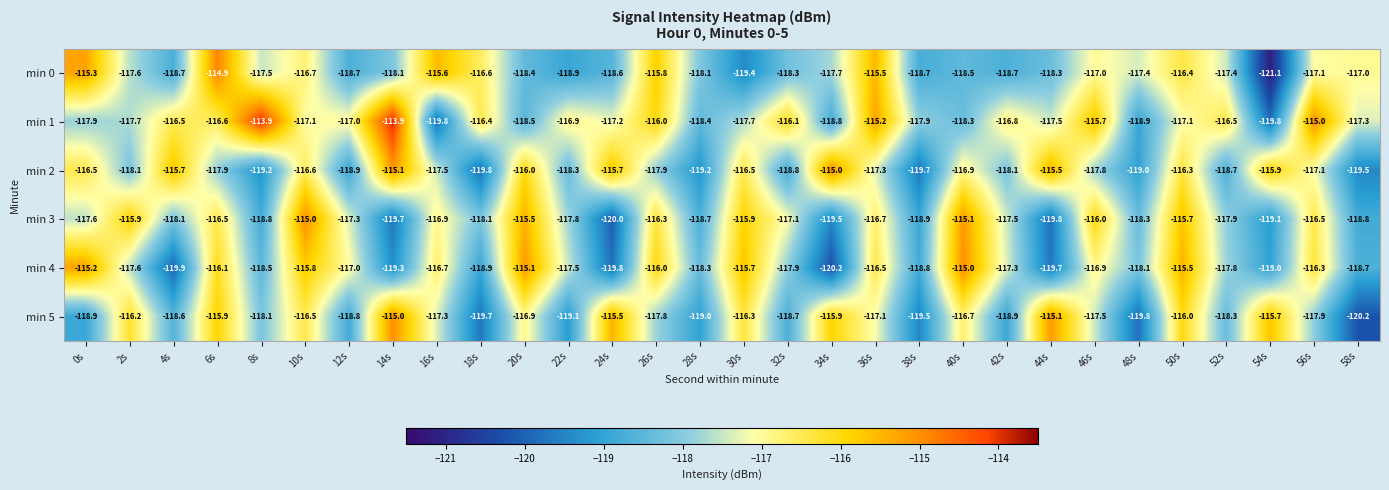

Where does the min 1 series first go above -117?

4s